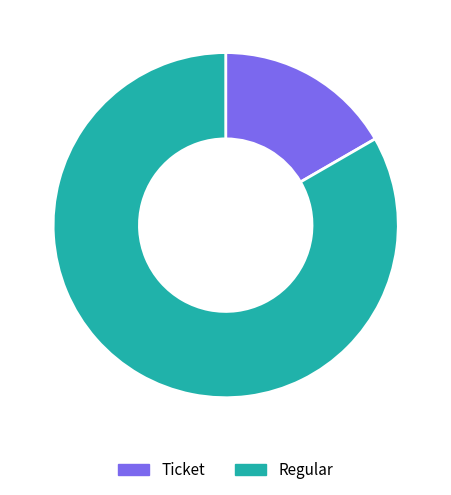

What is the smallest slice in the pie chart?

Ticket